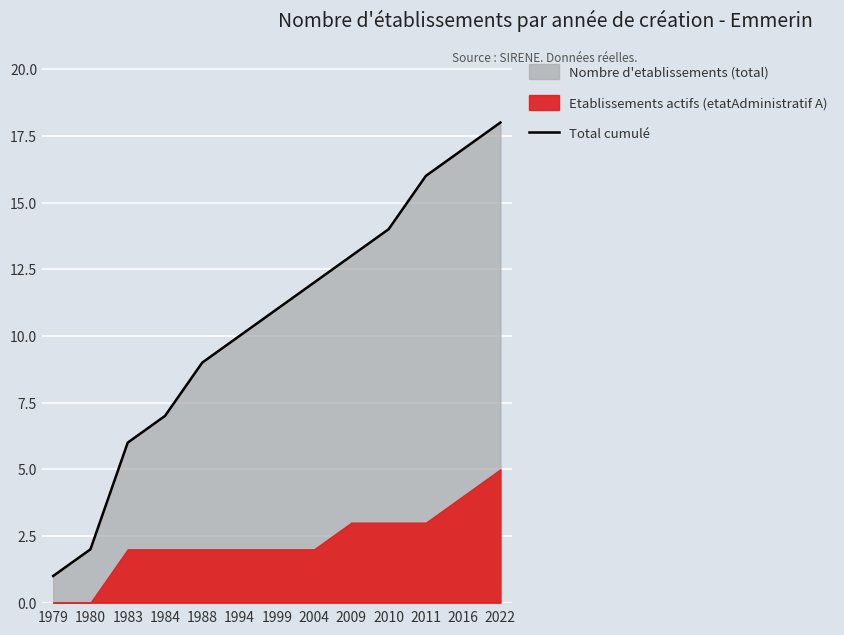

True or false: the data shows 14 at 2010.

True